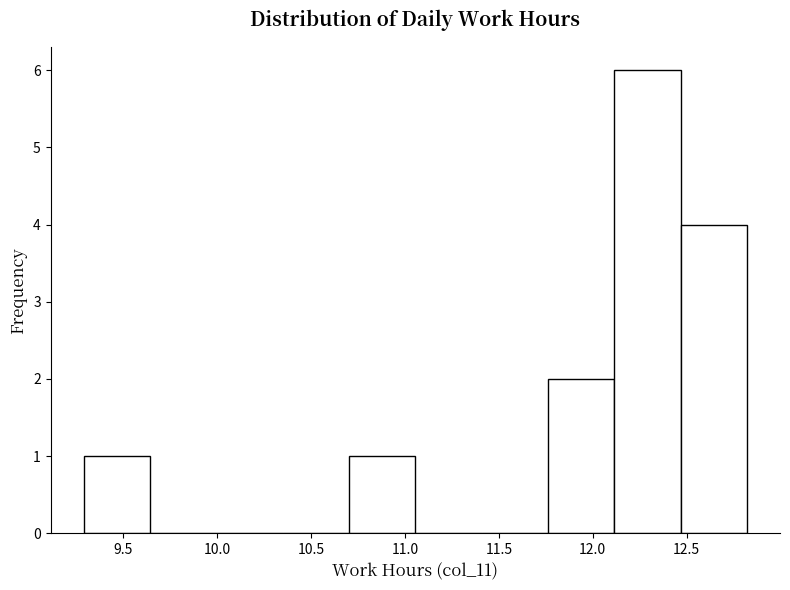

Which range on the x-axis has the tallest bar?

12.10 to 12.45